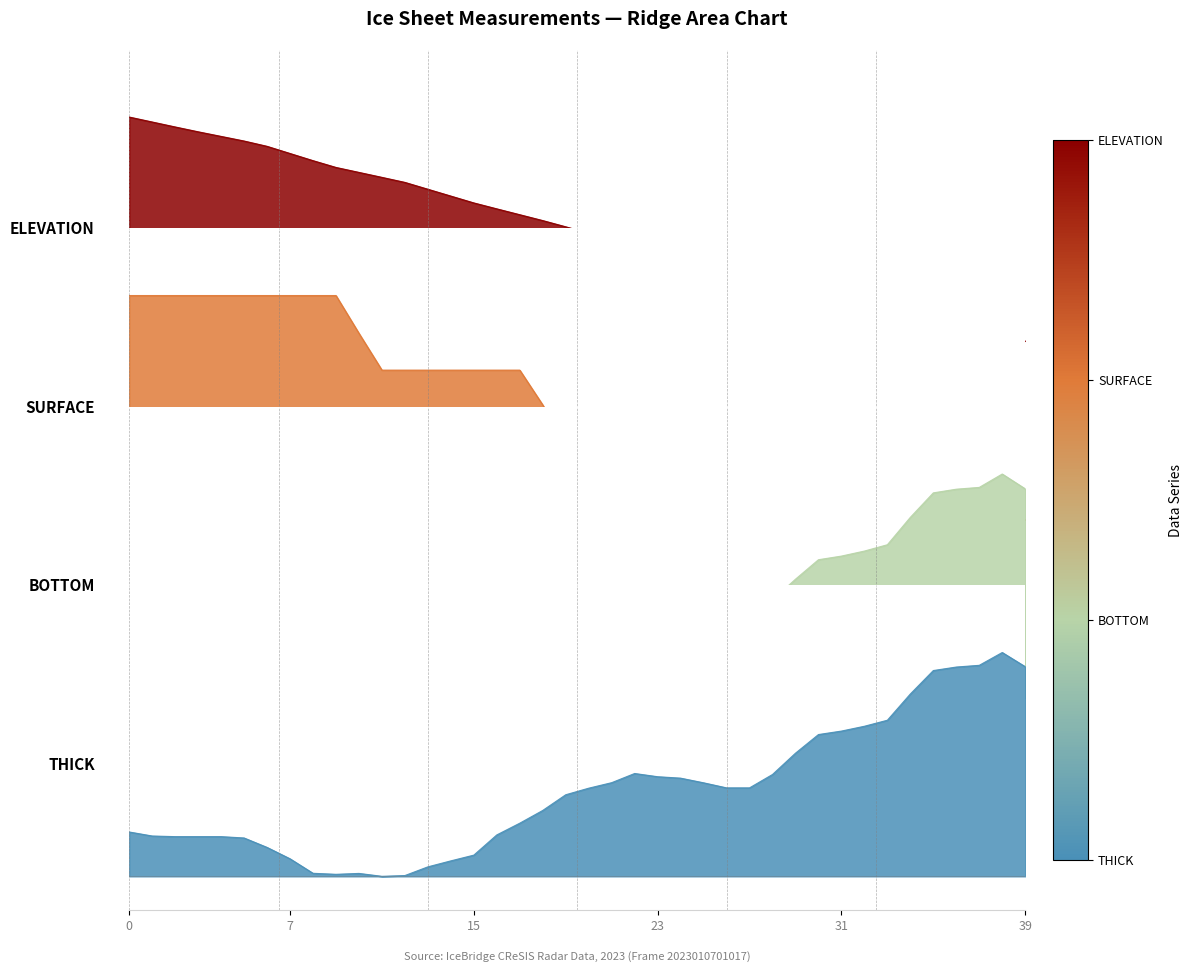

At how many categories does at least one series exceed 29?

40